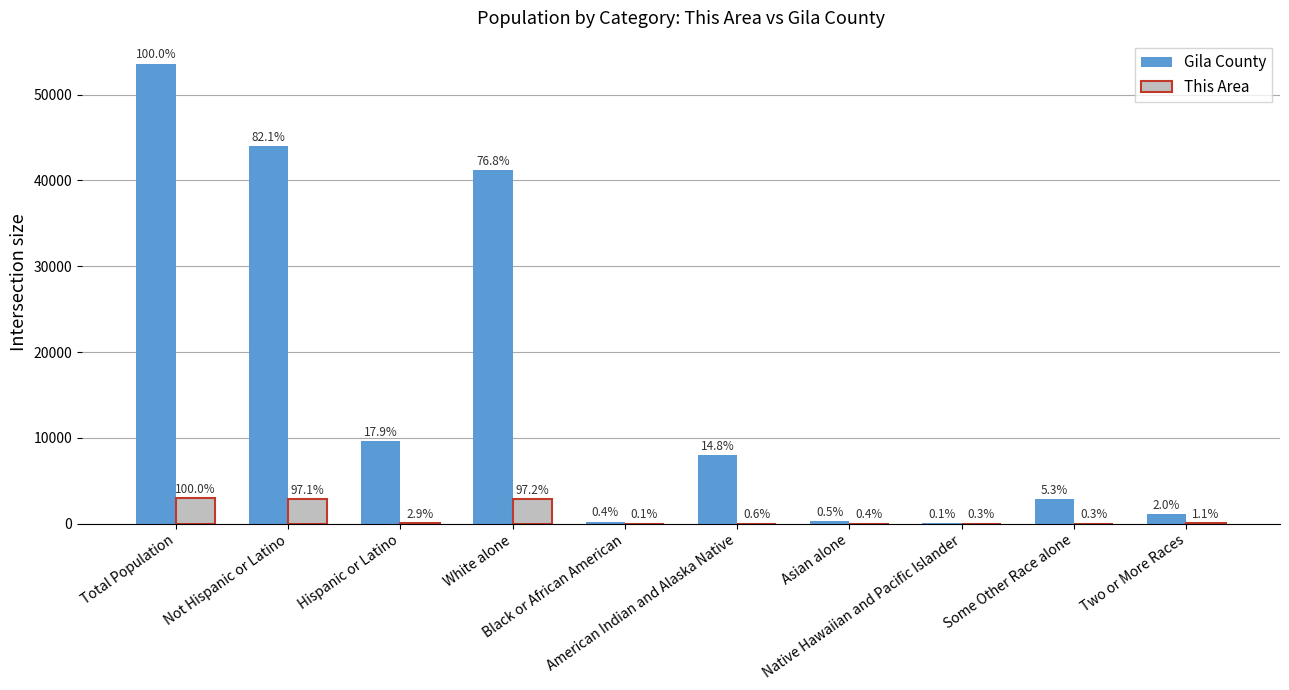

What is the difference between the Gila County values at Hispanic or Latino and Native Hawaiian and Pacific Islander?

9541